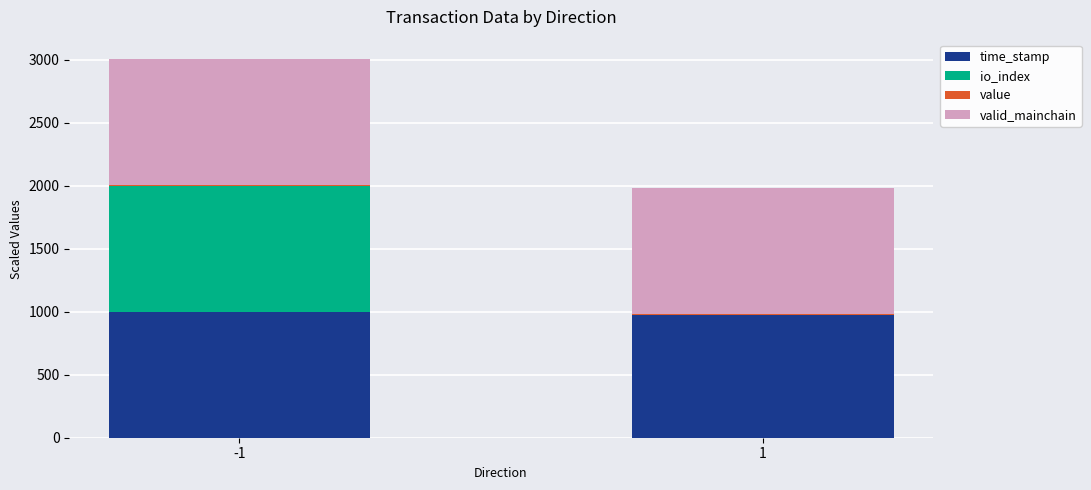

At which label does time_stamp reach its minimum?

1